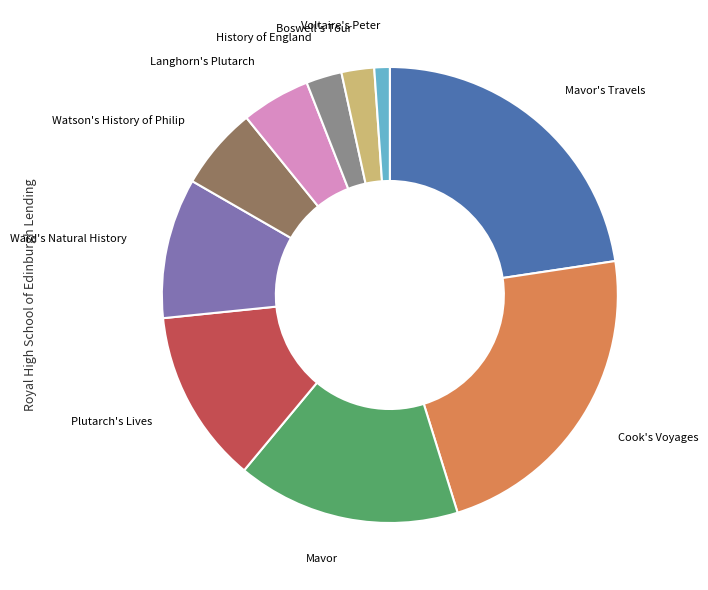

Is there any slice that represents more than half of the pie?

No